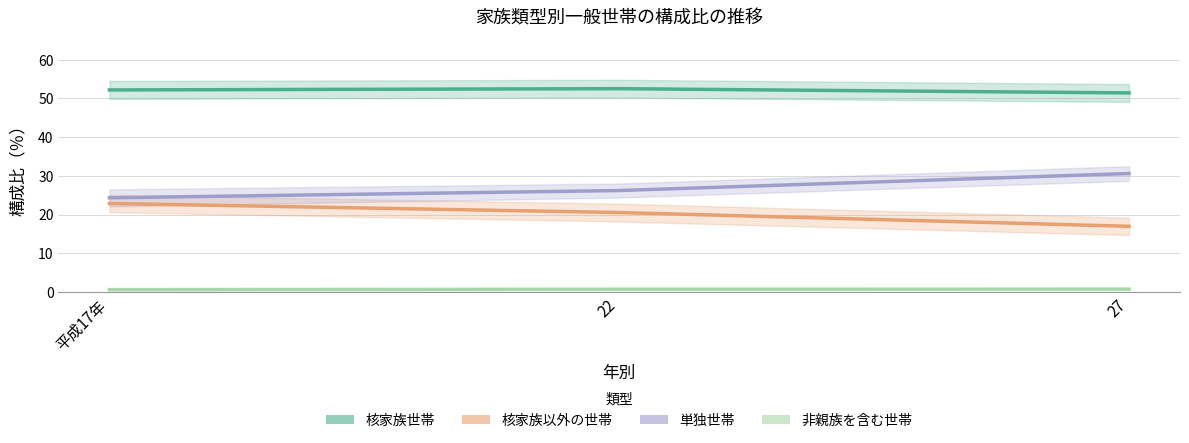

What is the total value across all series at 平成17年?

100.0